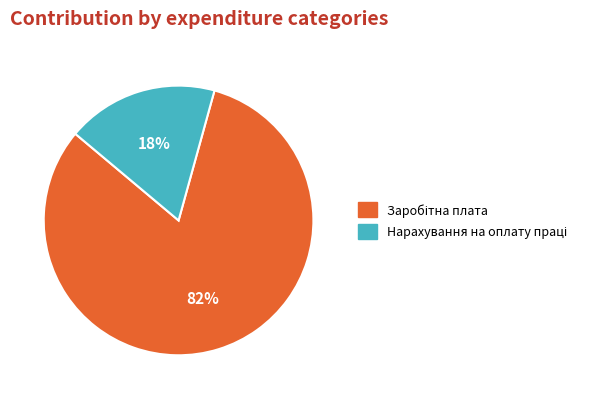

To the nearest percent, what is the difference between the largest and smallest slice percentages?

64%